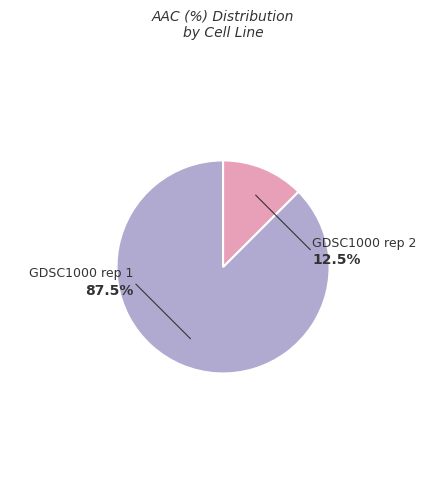

Which category accounts for the majority?

GDSC1000 rep 1